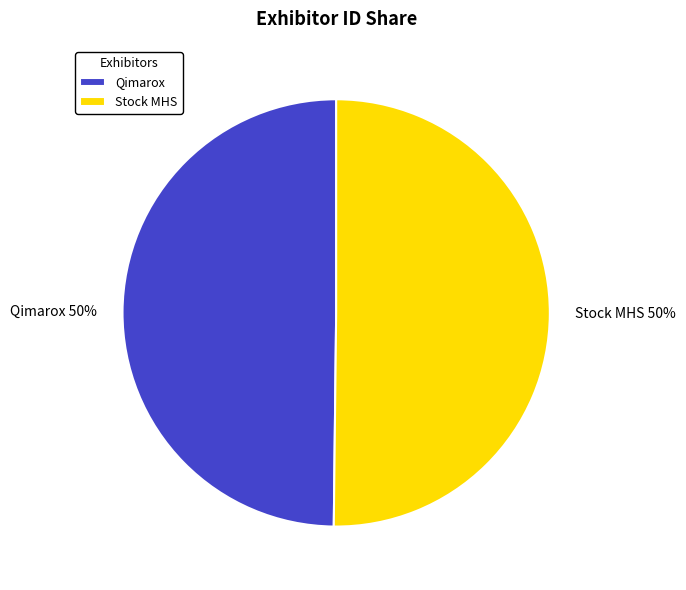

Approximately how many times larger is the value at Qimarox compared to Stock MHS?

1.0